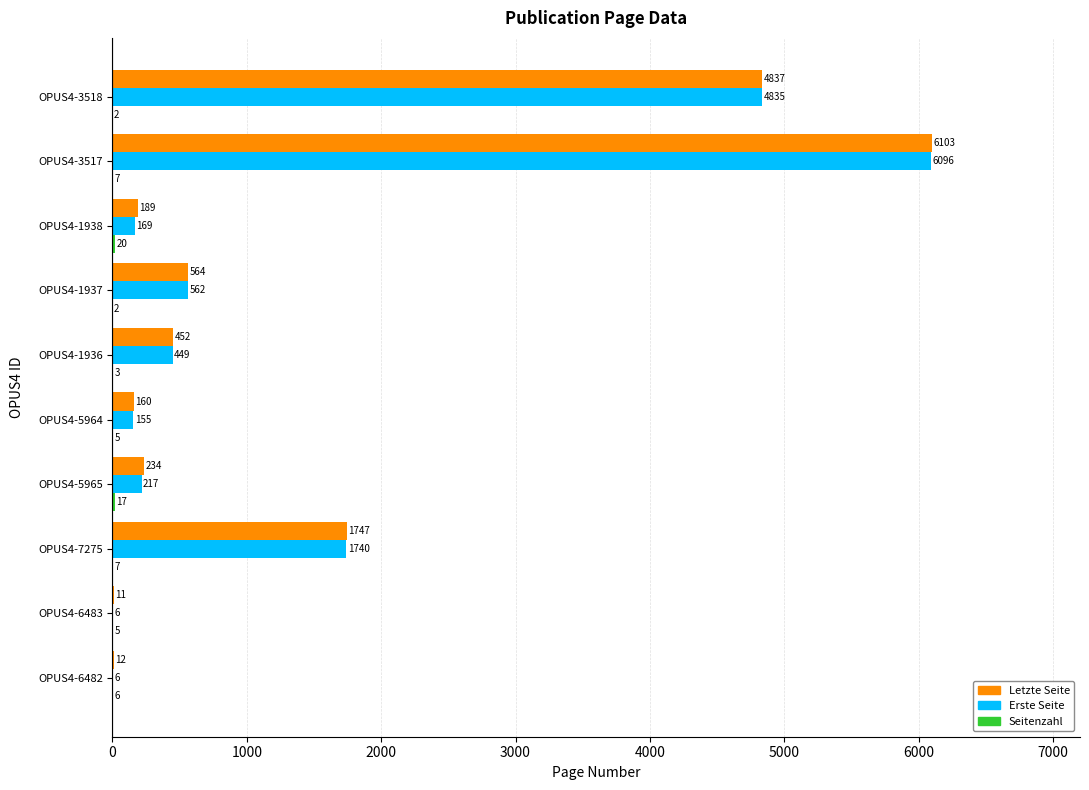

True or false: Erste Seite has a value of 1859 at OPUS4-3517.

False